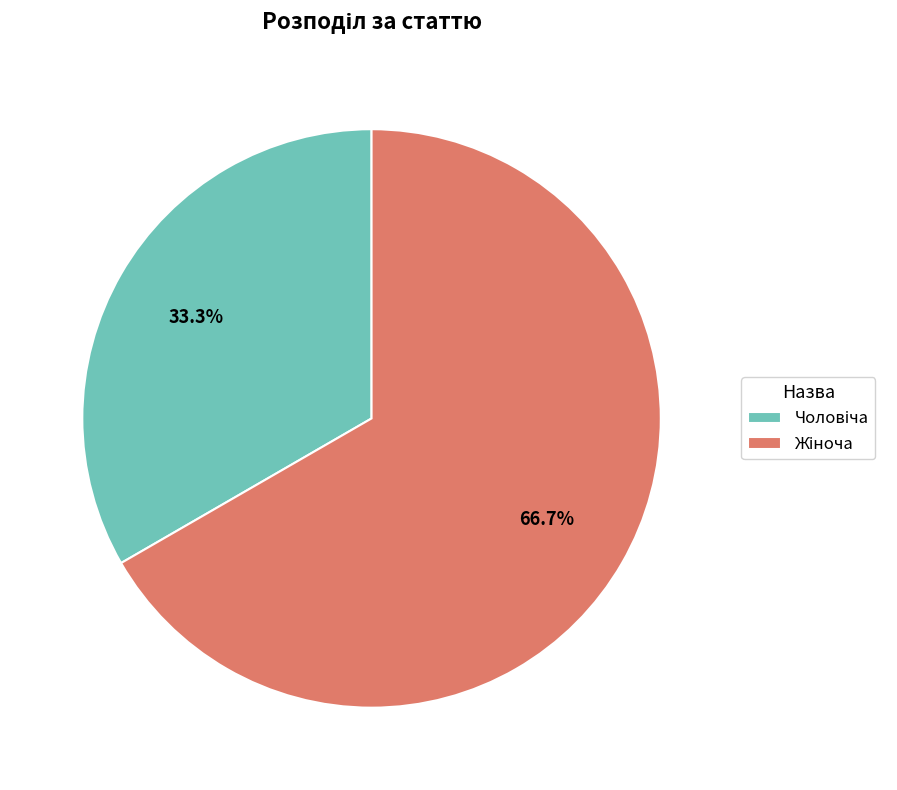

Is there a majority slice in this chart?

Yes